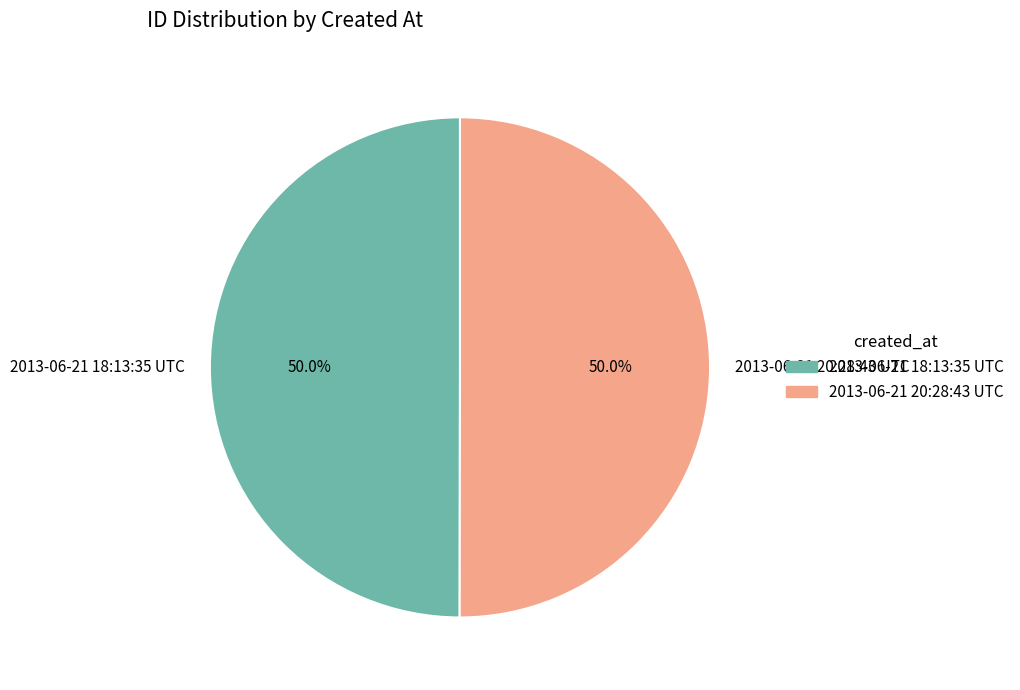

What is the total percentage of 2013-06-21 18:13:35 UTC and 2013-06-21 20:28:43 UTC?

100.0%